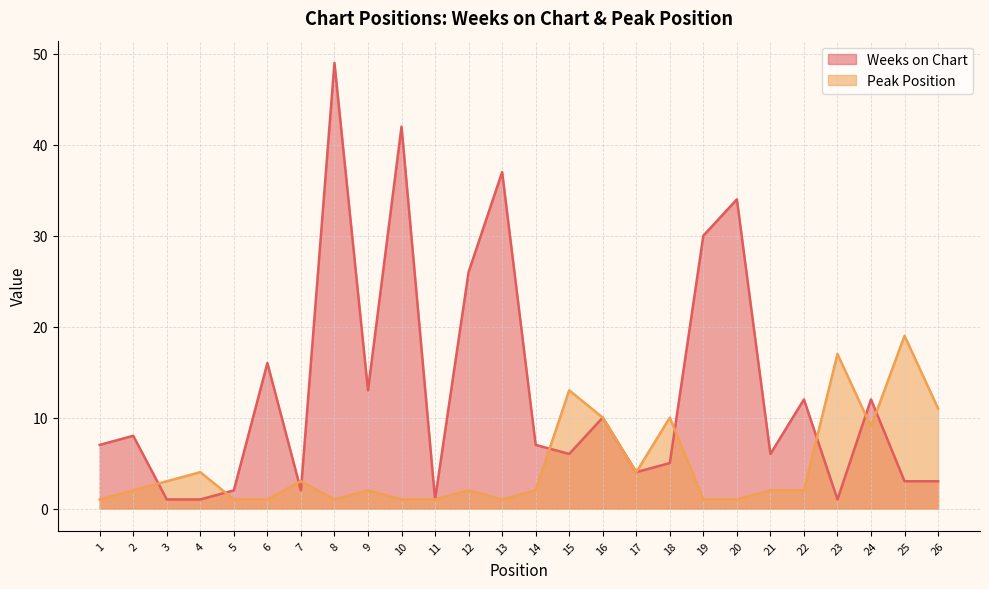

What is the sum of all Weeks on Chart values?

338